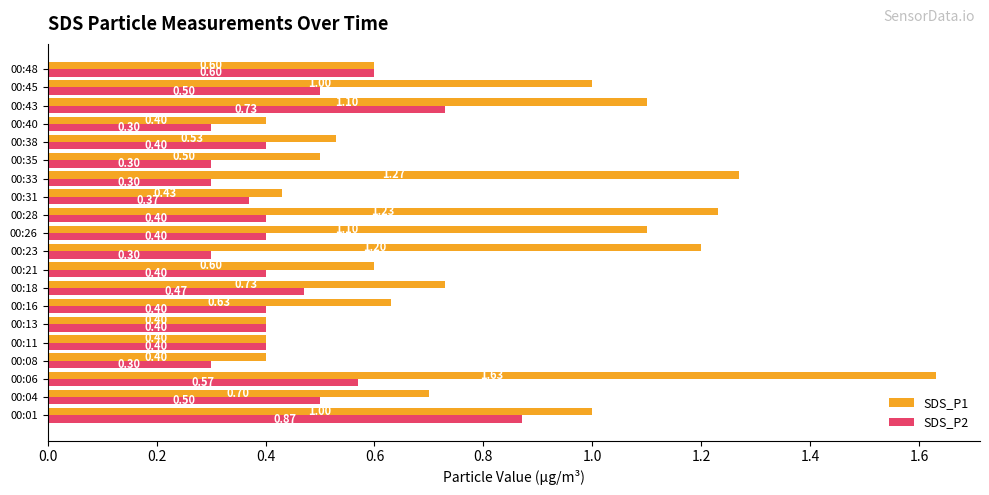

What are all the series names shown in the legend?

SDS_P1, SDS_P2